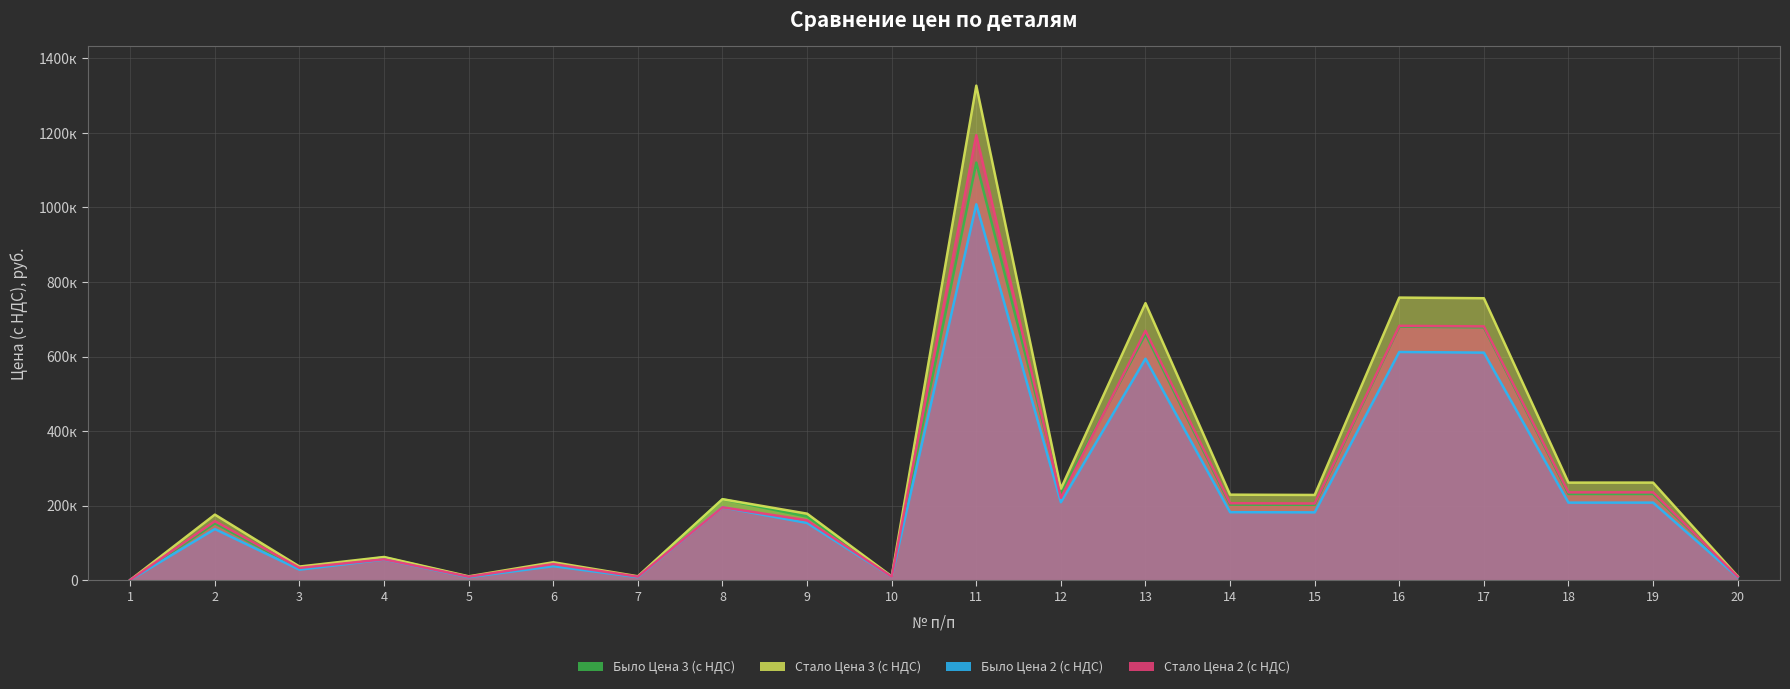

Reading left to right, transcribe all the data shown in this chart.

Стало Цена 3 (с НДС): 471	175667	36282	61911	10026	47811	10175	217057	178230	9906	1326974	245270	743210	229195	228401	758136	756395	261525	261561	10196
Было Цена 3 (с НДС): 275	152167	30941	61235	8580	41433	8665	217057	170237	9594	1120526	232073	660085	202462	201873	680155	678197	230925	230957	8721
Стало Цена 2 (с НДС): 423	158100	32653	55720	9024	43030	9157	195351	160407	8915	1194277	220743	668889	206275	205561	682322	680756	235372	235405	9177
Было Цена 2 (с НДС): 247	136950	27847	55111	7722	37290	7798	195351	153214	8635	1008473	208866	594077	182216	181685	612139	610377	207833	207862	7849